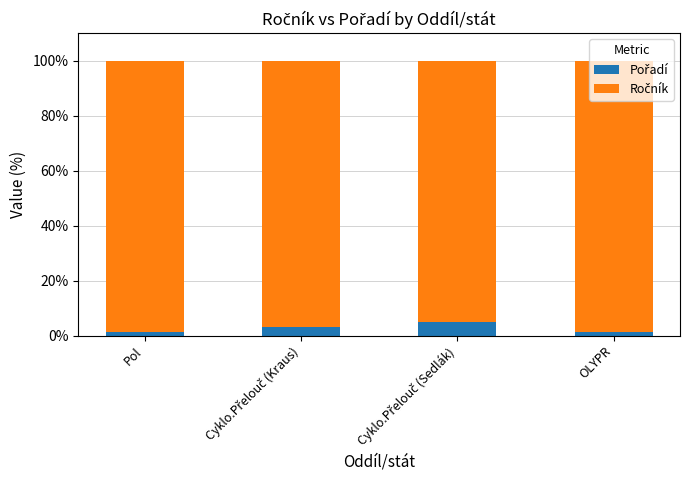

How many bars are there in total?

4